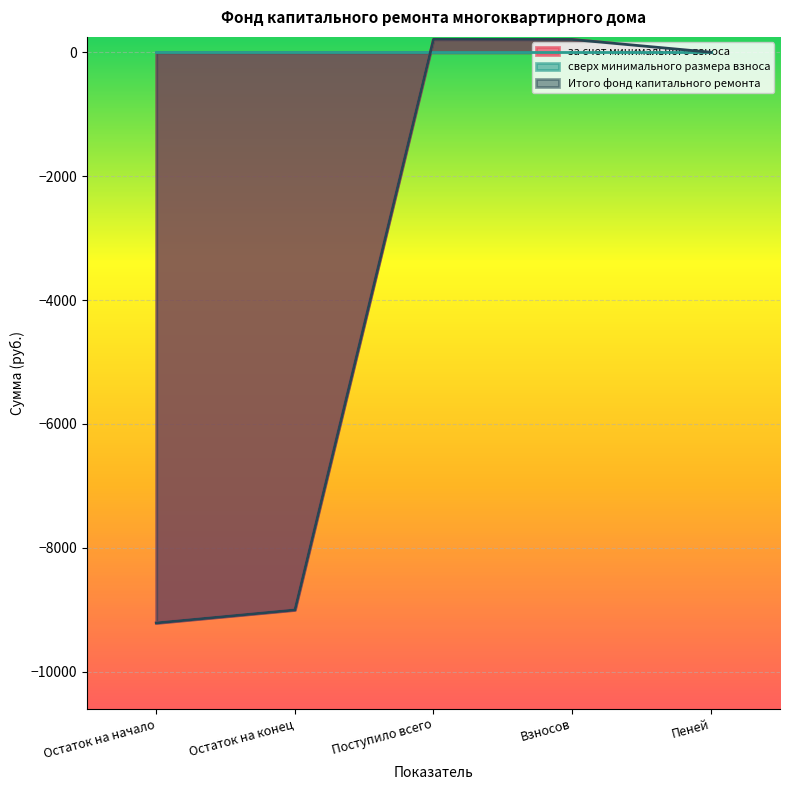

Which series has the widest spread of values?

за счет минимального взноса